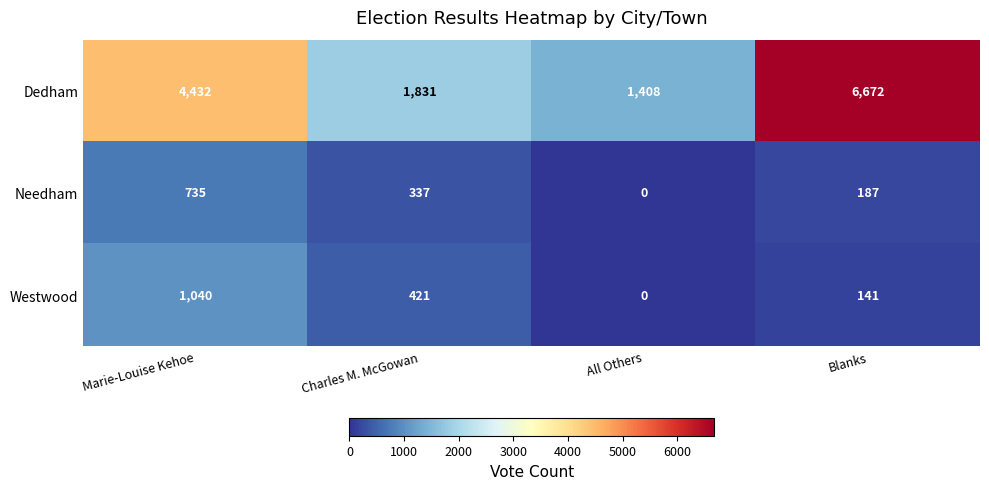

What is the difference between the maximum and minimum values in the Needham series?

735